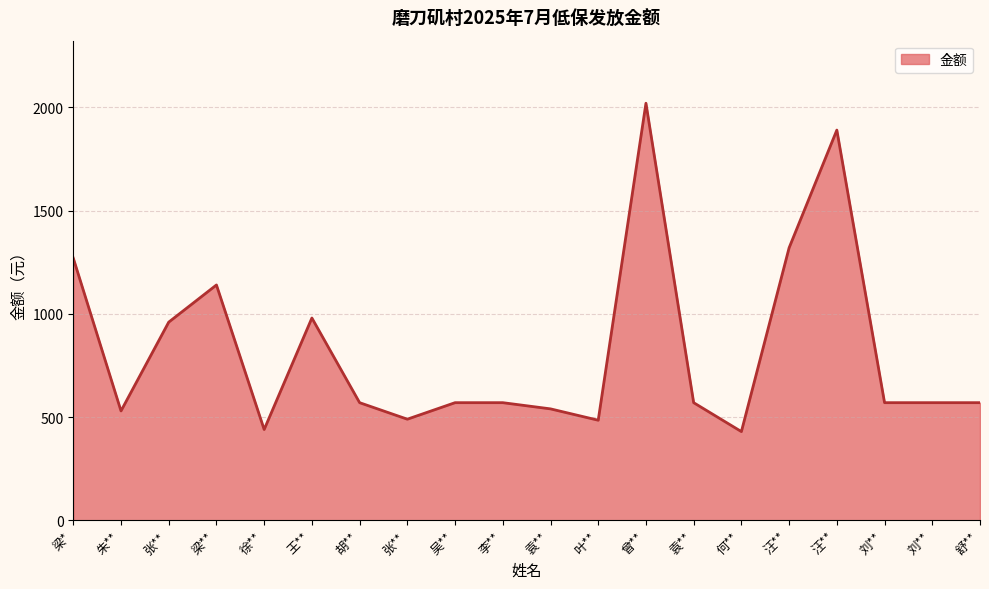

How many lines are shown in the chart?

1